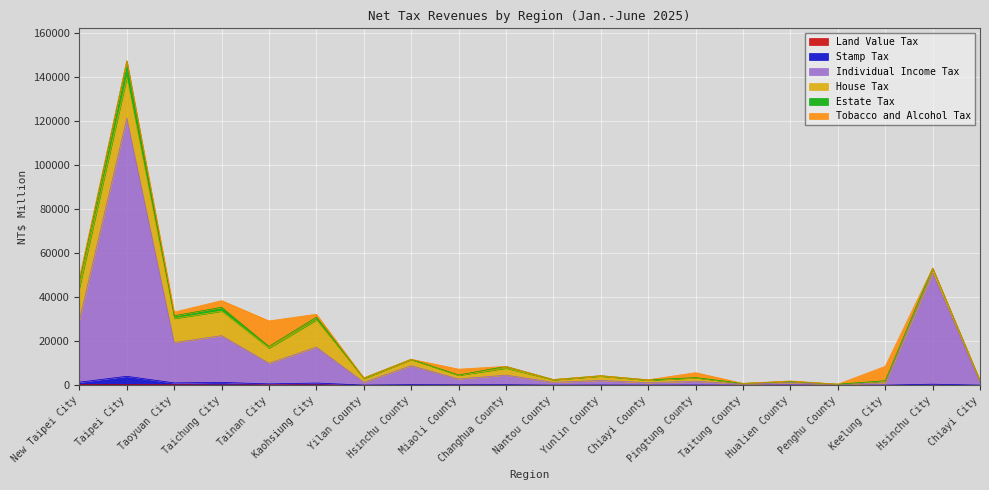

Rank the categories by Individual Income Tax value from highest to lowest.

Taipei City, Hsinchu City, New Taipei City, Taichung City, Taoyuan City, Kaohsiung City, Tainan City, Hsinchu County, Changhua County, Miaoli County, Yunlin County, Pingtung County, Yilan County, Nantou County, Chiayi City, Chiayi County, Keelung City, Hualien County, Taitung County, Penghu County